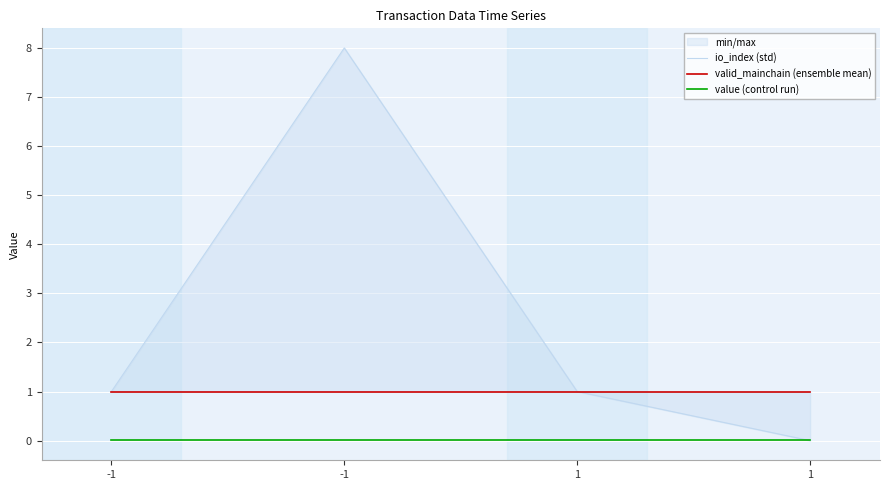

What is the value of the valid_mainchain (ensemble mean) point at the 2nd from the left?

1.0